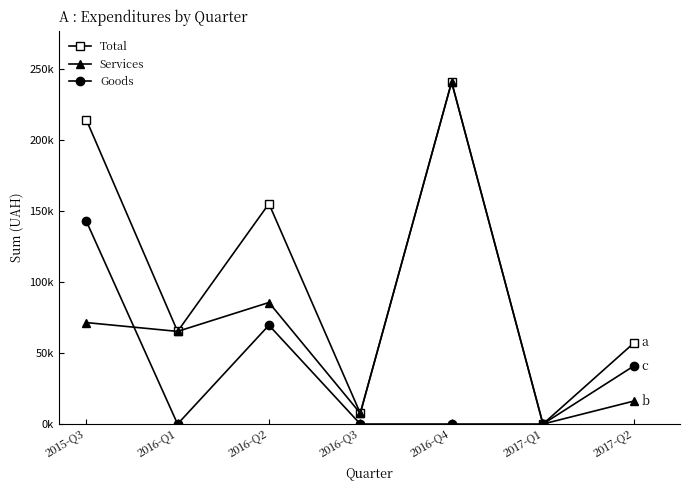

Does the chart have visible grid lines?

No